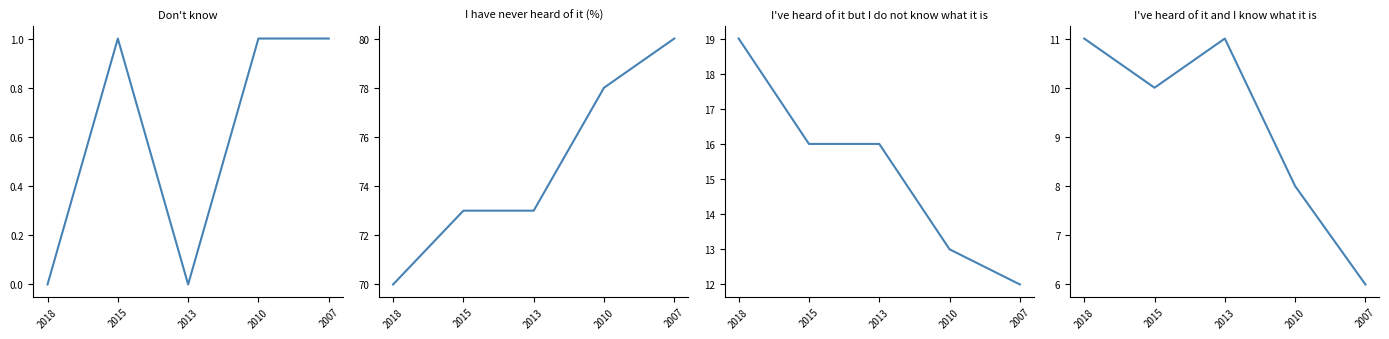

At which label does I've heard of it but I do not know what it is first exceed 16?

2018